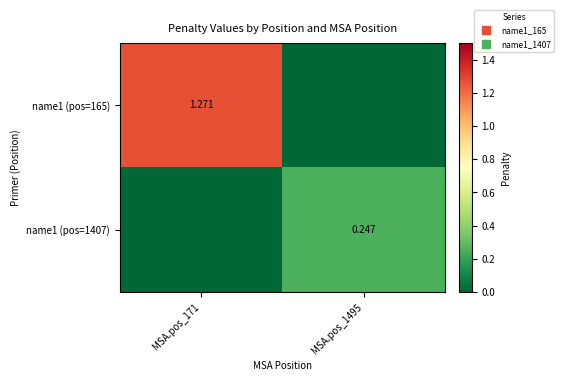

Where is name1 (pos=165) nearest to the value 0?

MSA.pos_1495